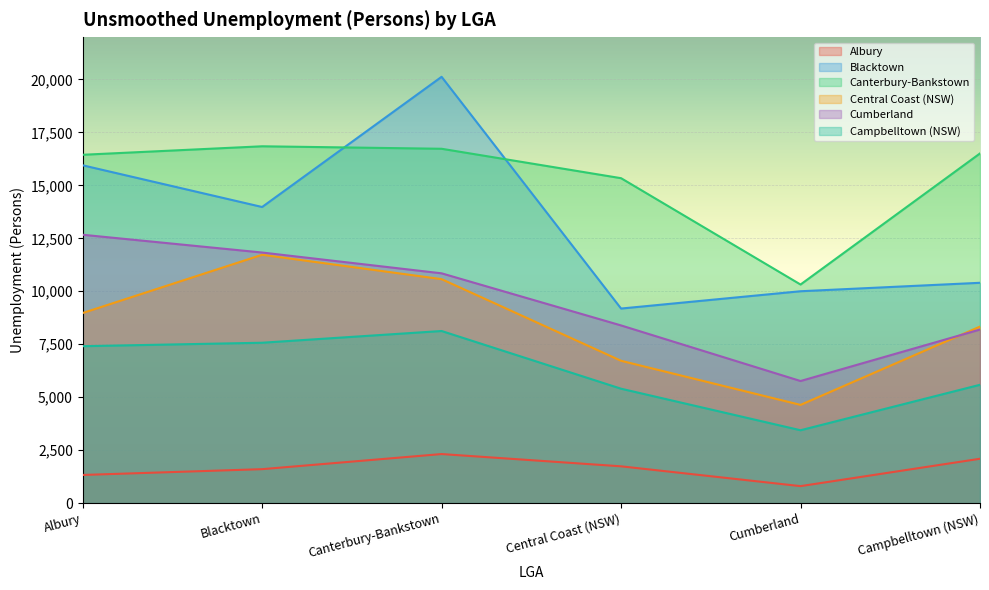

Reading left to right, what are all the values shown in this chart?

Albury: Albury=1328	Blacktown=1602	Canterbury-Bankstown=2315	Central Coast (NSW)=1736	Cumberland=801	Campbelltown (NSW)=2093
Blacktown: Albury=15947	Blacktown=13978	Canterbury-Bankstown=20124	Central Coast (NSW)=9184	Cumberland=10001	Campbelltown (NSW)=10400
Canterbury-Bankstown: Albury=16443	Blacktown=16844	Canterbury-Bankstown=16727	Central Coast (NSW)=15338	Cumberland=10318	Campbelltown (NSW)=16507
Central Coast (NSW): Albury=8973	Blacktown=11723	Canterbury-Bankstown=10572	Central Coast (NSW)=6718	Cumberland=4636	Campbelltown (NSW)=8333
Cumberland: Albury=12668	Blacktown=11829	Canterbury-Bankstown=10847	Central Coast (NSW)=8387	Cumberland=5763	Campbelltown (NSW)=8193
Campbelltown (NSW): Albury=7407	Blacktown=7570	Canterbury-Bankstown=8124	Central Coast (NSW)=5400	Cumberland=3439	Campbelltown (NSW)=5585